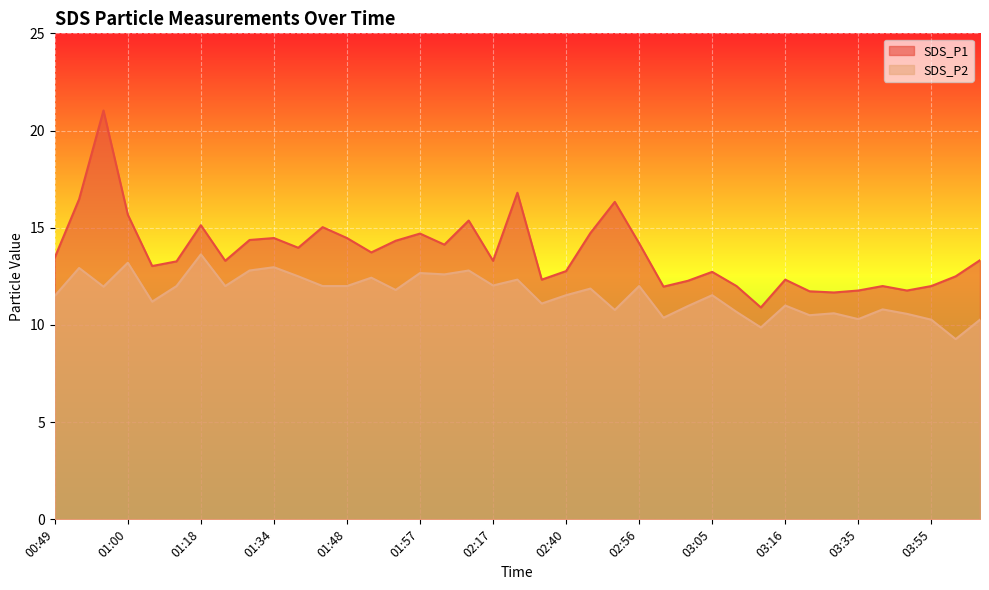

True or false: SDS_P2 and SDS_P1 cross at least once.

False